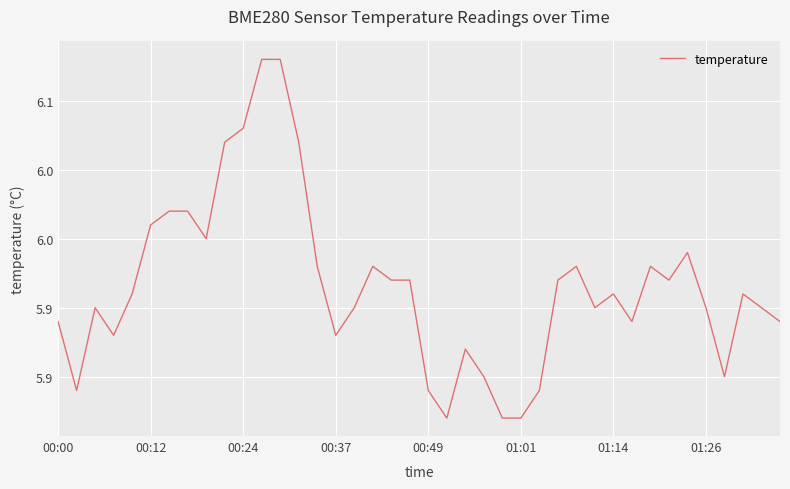

True or false: there are more than 0 points higher than both neighbors.

True